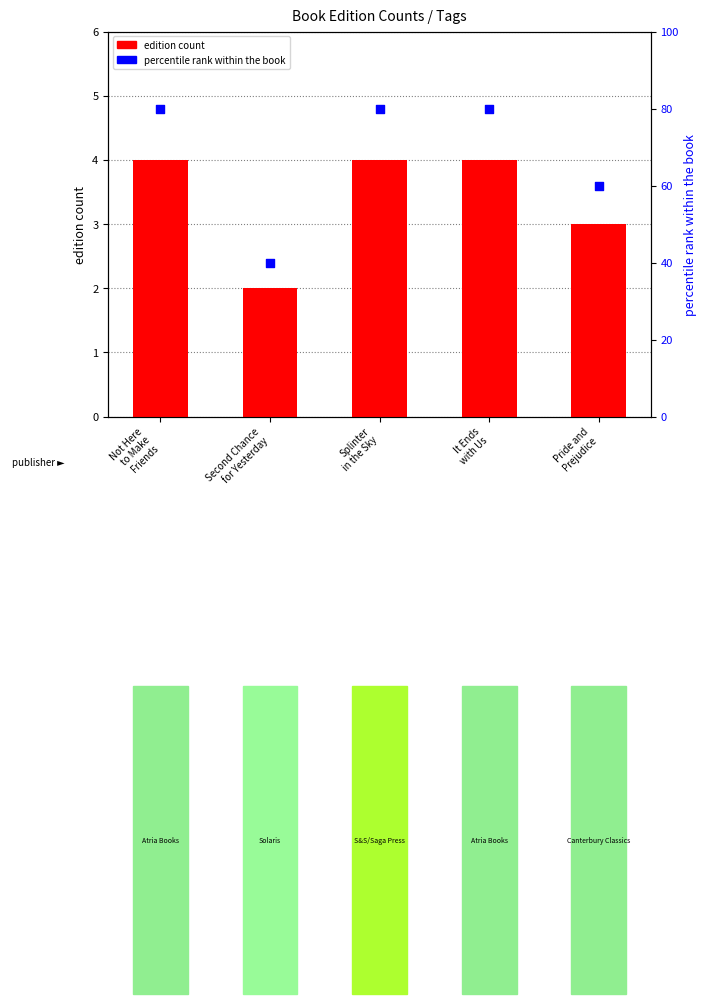

What are all the series names shown in the legend?

edition count, percentile rank within the book